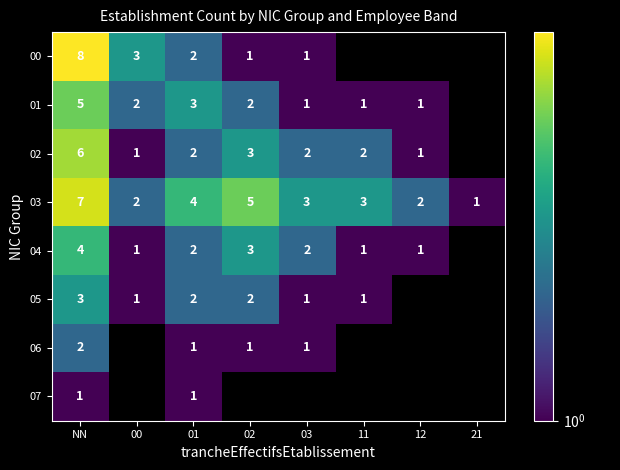

Between 11 and 00, which is larger?

00